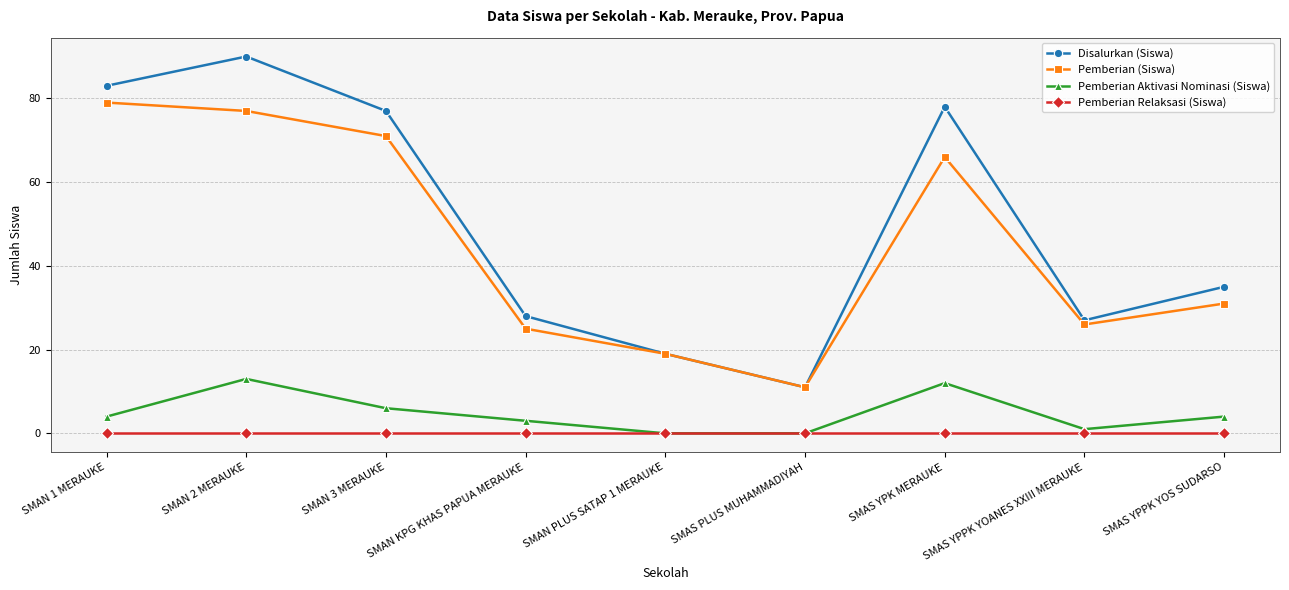

True or false: Pemberian Aktivasi Nominasi (Siswa) and Disalurkan (Siswa) intersect in this chart.

False